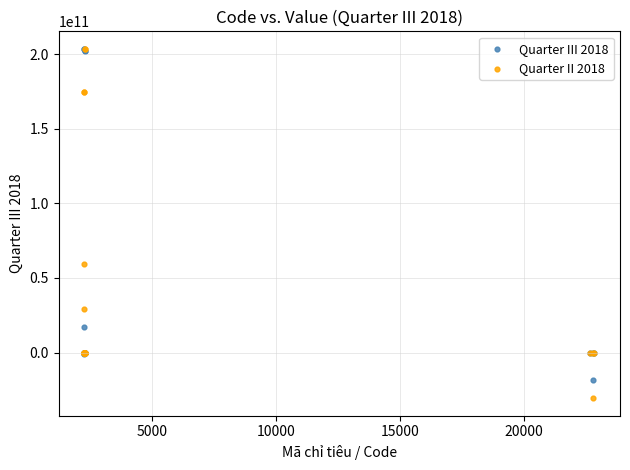

What are all the series names shown in the legend?

Quarter III 2018, Quarter II 2018